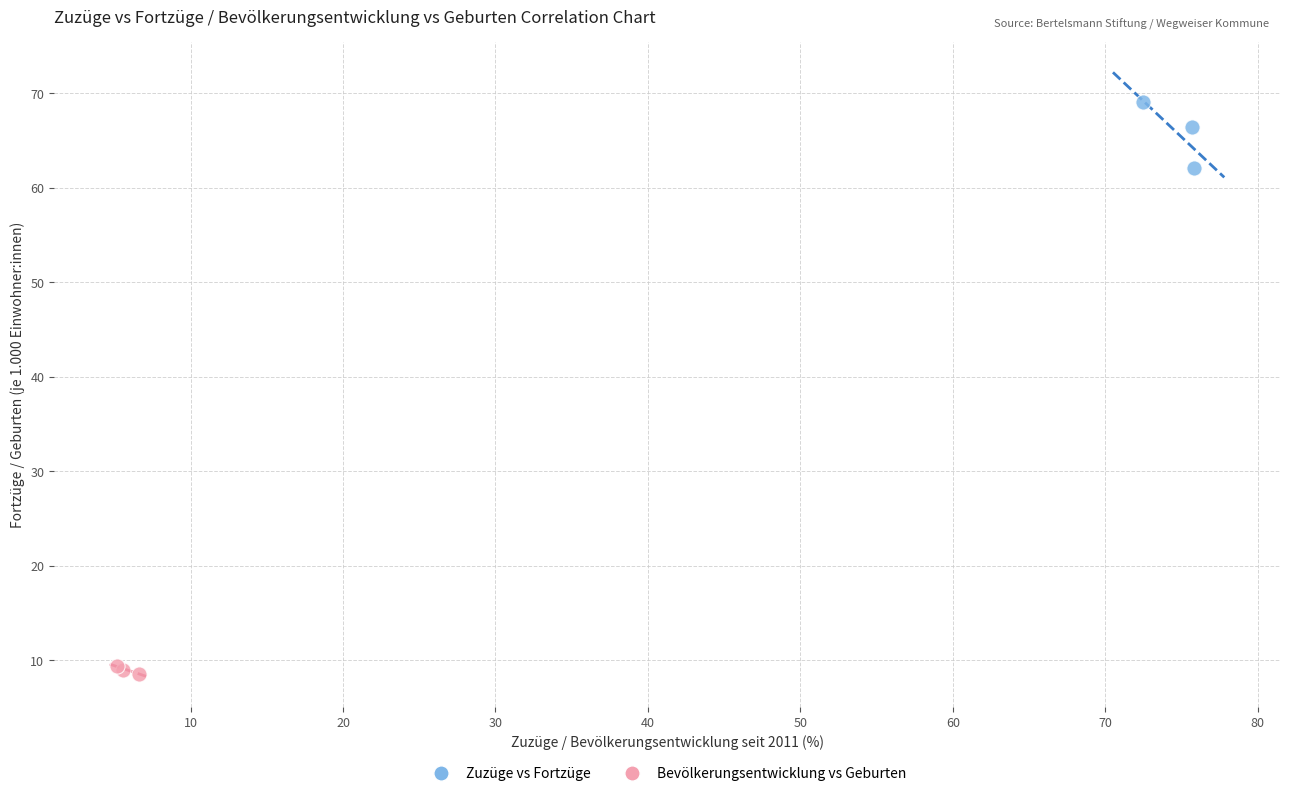

Which series has the widest spread of Y values?

Zuzüge vs Fortzüge